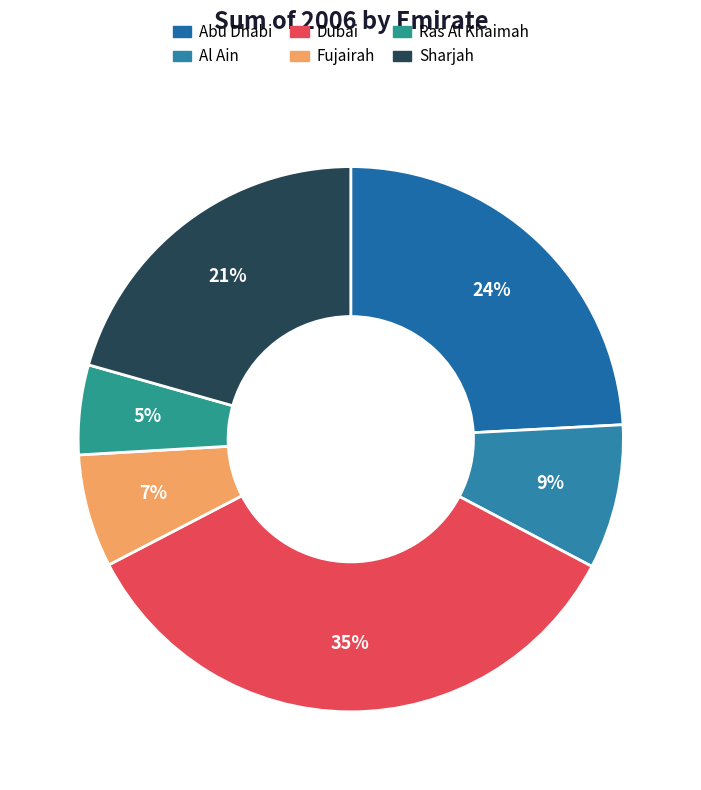

Count the number of slices in the pie.

6